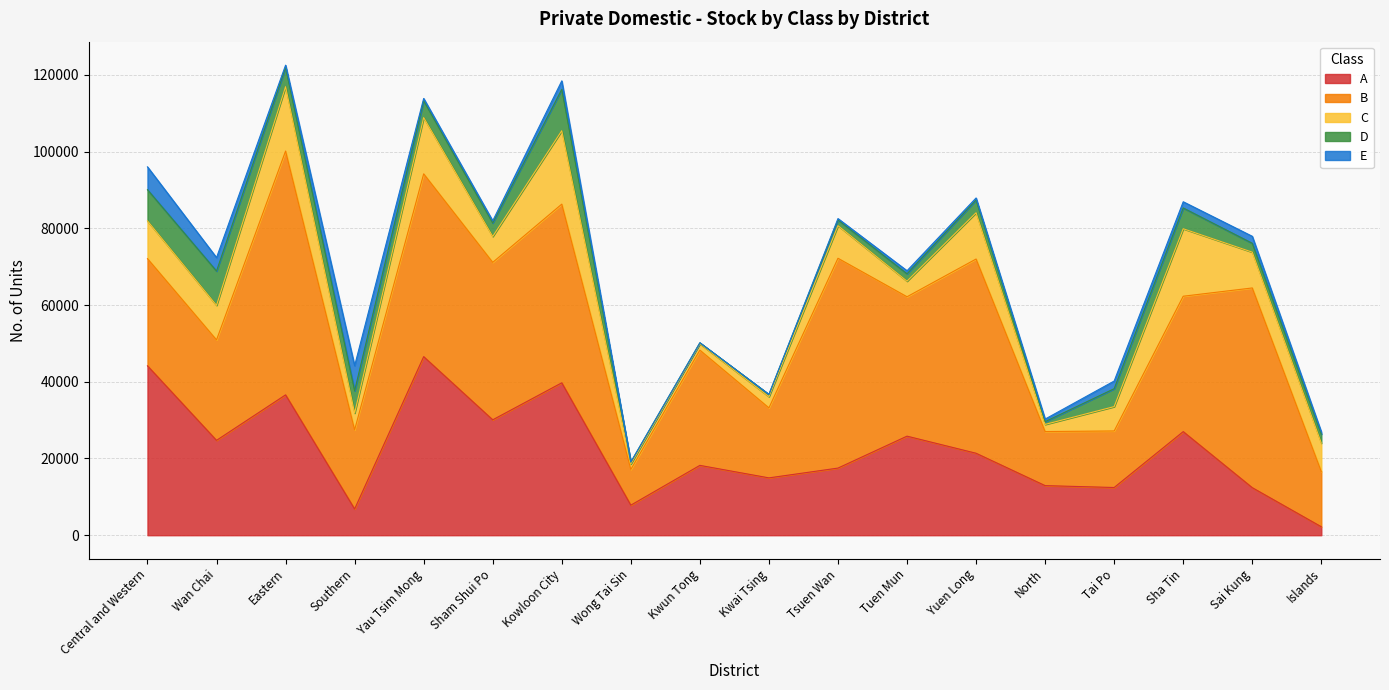

After their last crossing, which series has the higher values: A or D?

D